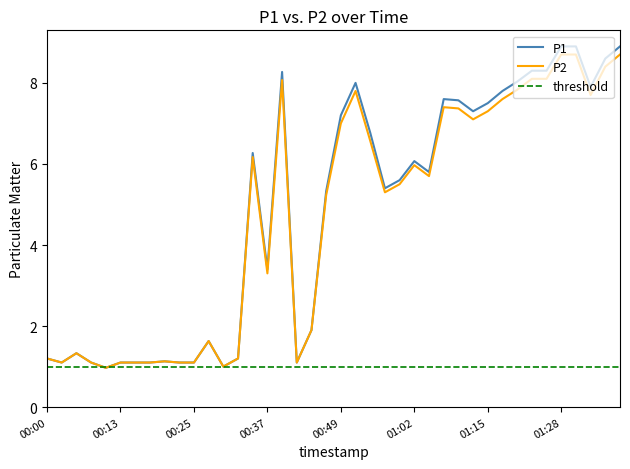

True or false: P2 has more than 1 points higher than both neighbors.

True